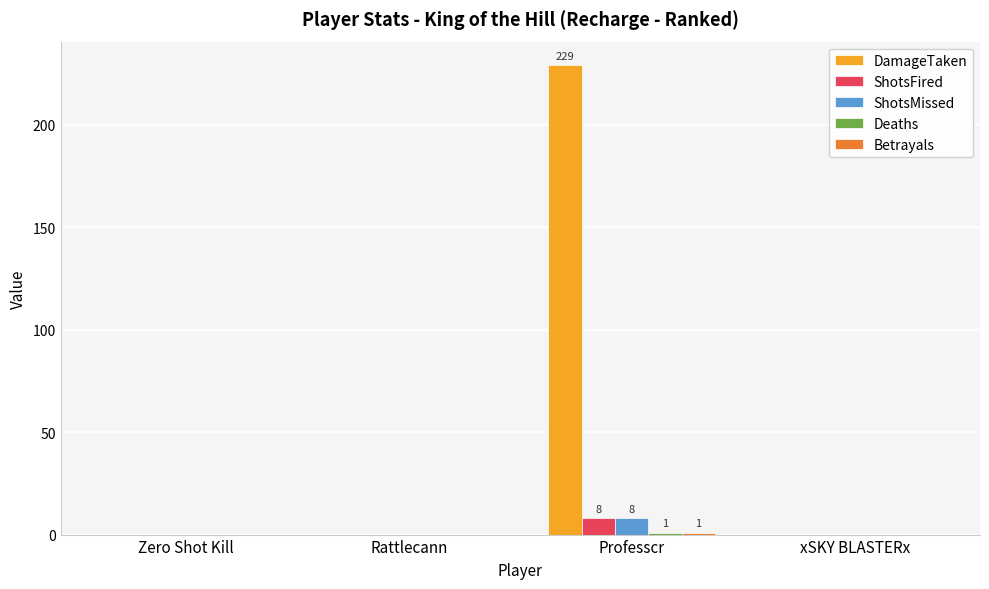

Between Rattlecann and Professcr, which series saw the biggest shift?

DamageTaken